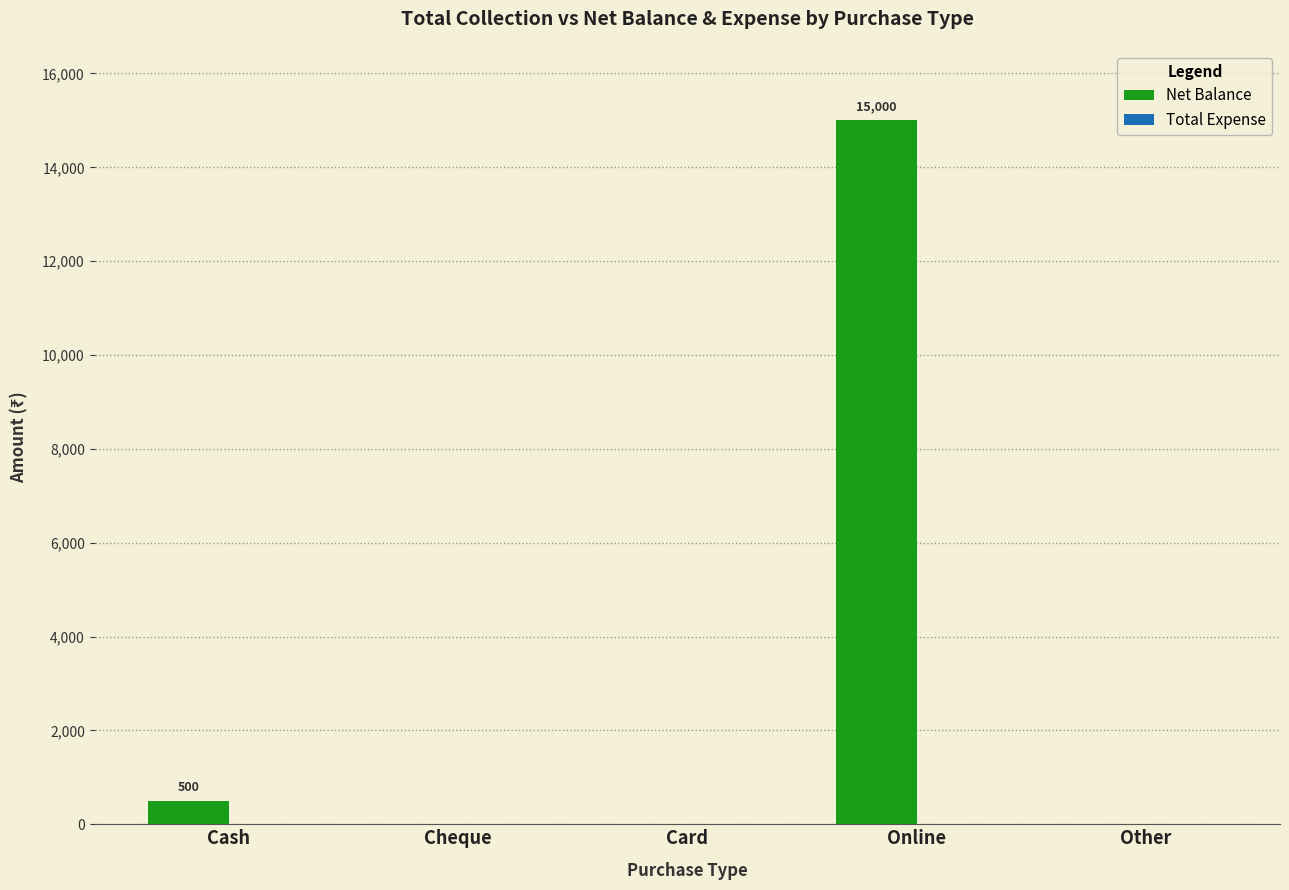

What is the maximum value shown in the chart?

15000